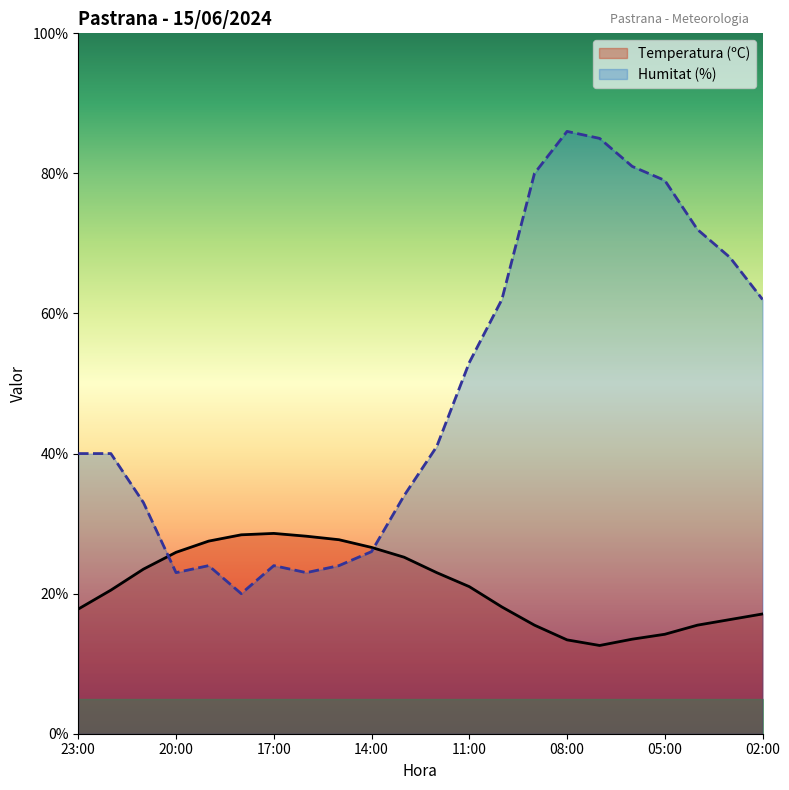

What is the value of the Temperatura (ºC) point at the 10th from the left?

26.6